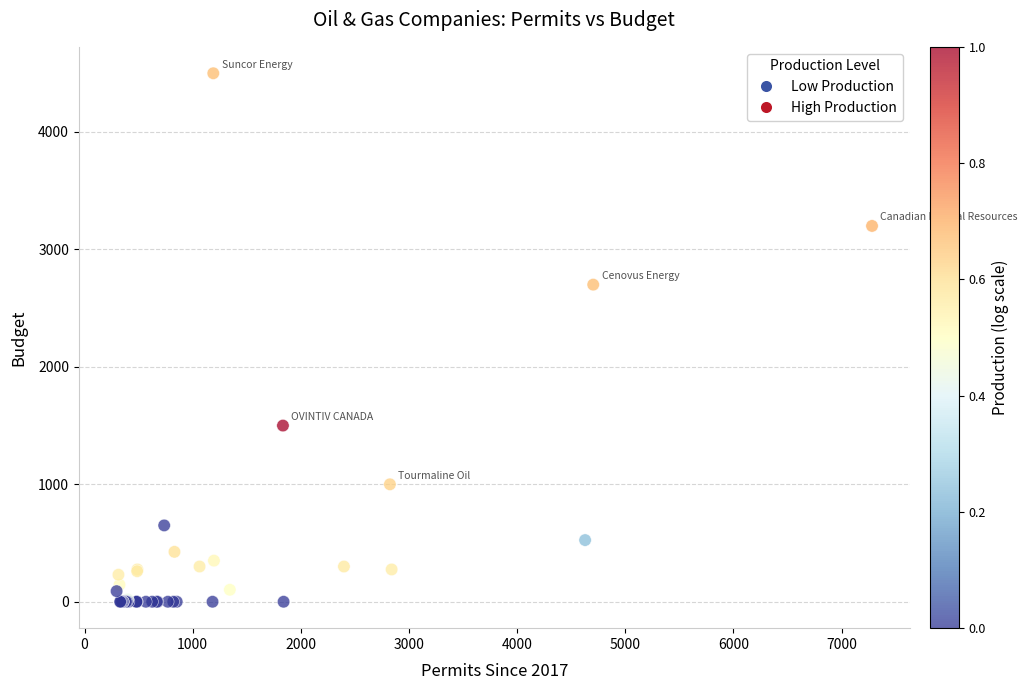

What Y value in the scatter plot is closest to 2250?

2700